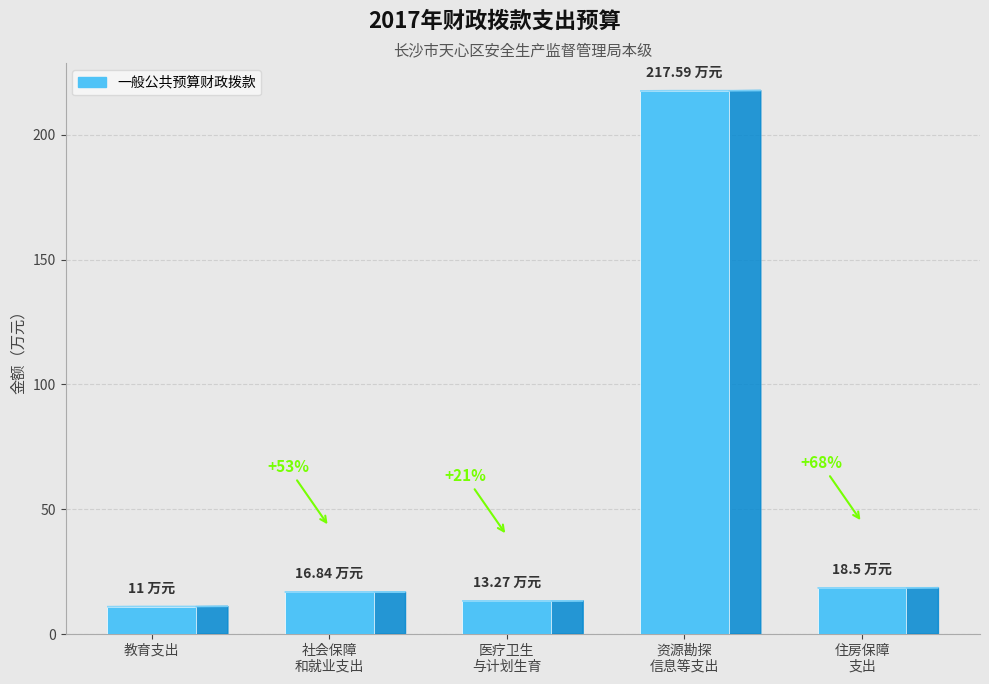

What is the ratio of the value at 十六、住房保障支出 to the value at 十三、资源勘探信息等支出?

0.1